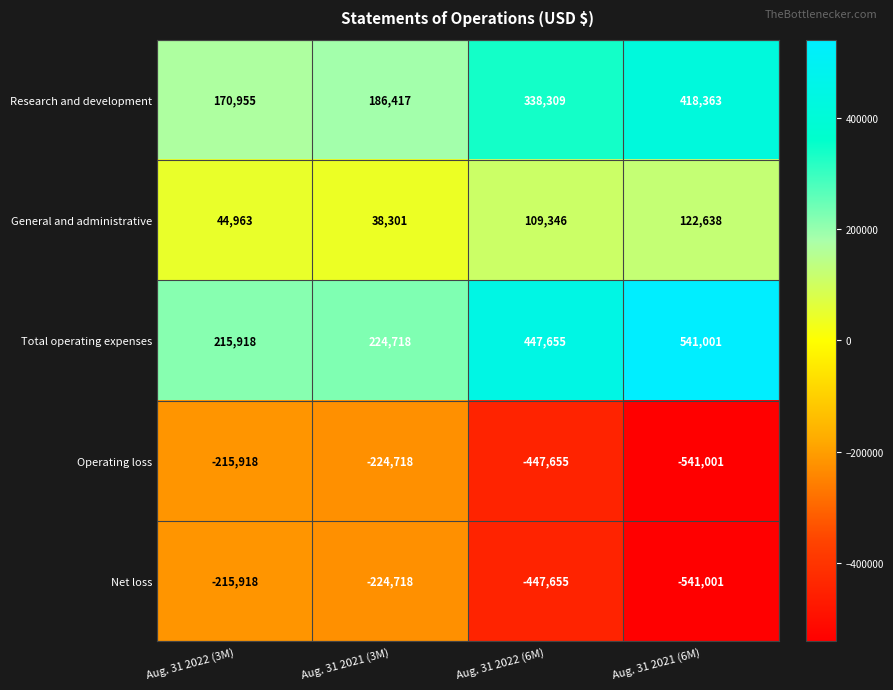

Is it true that Total operating expenses equals 914546 at Aug. 31 2021 (6M)?

False